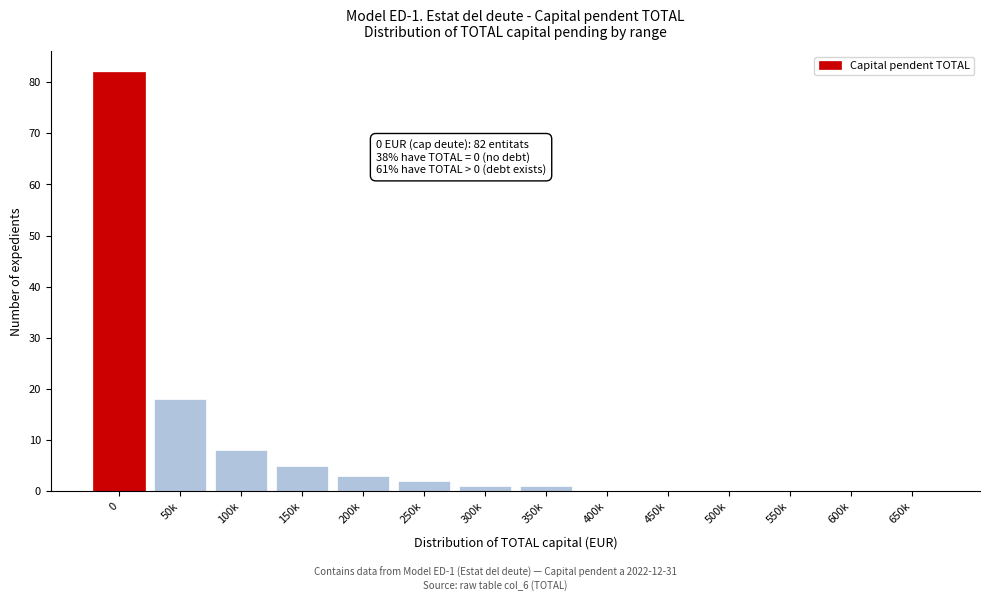

Reading right to left, extract all data points from this chart.

650k=0	600k=0	550k=0	500k=0	450k=0	400k=0	350k=1	300k=1	250k=2	200k=3	150k=5	100k=8	50k=18	0=82